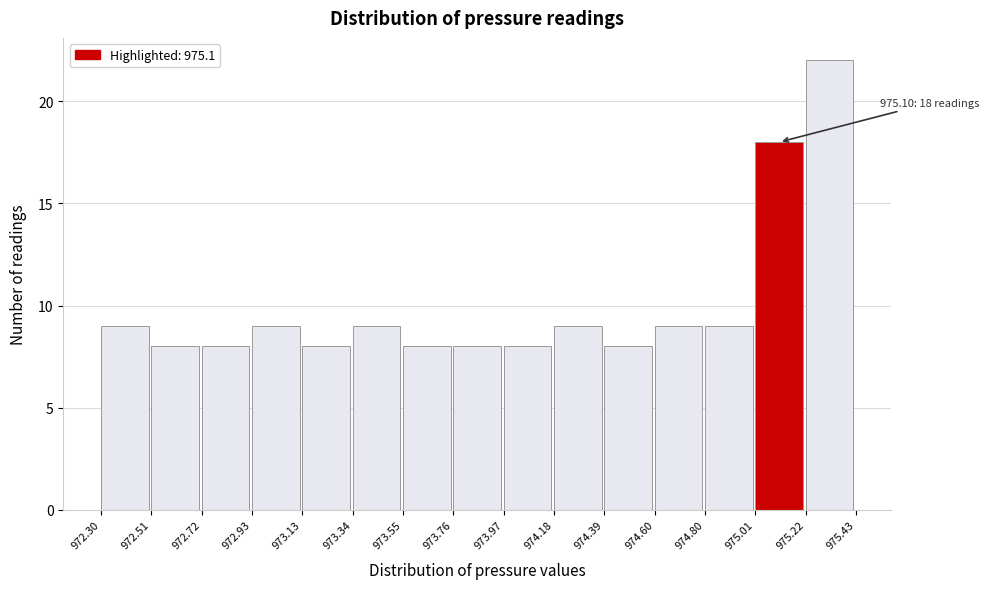

Over which range of the x-axis is the bar tallest?

975.22 to 975.43